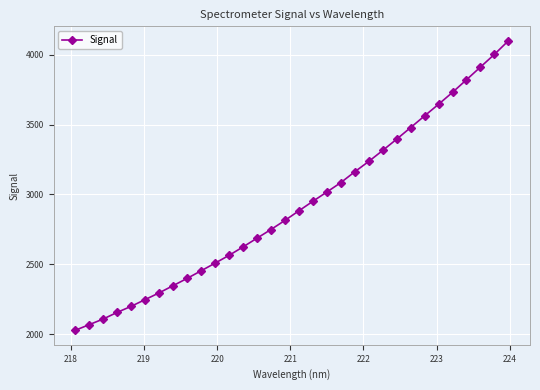

What is the difference between the maximum and minimum values?

2071.1